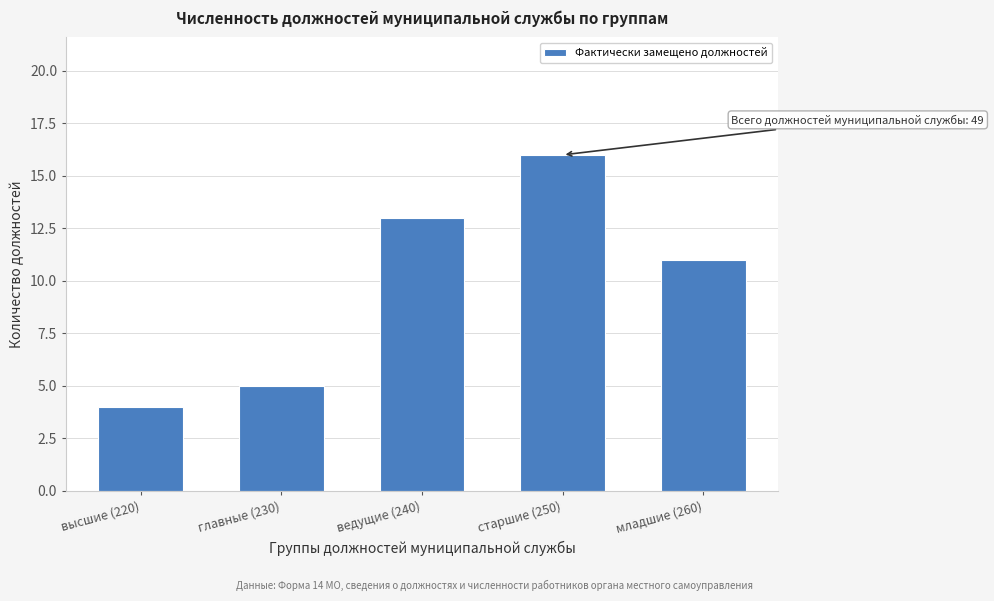

Reading left to right, extract all data points from this chart.

4	5	13	16	11